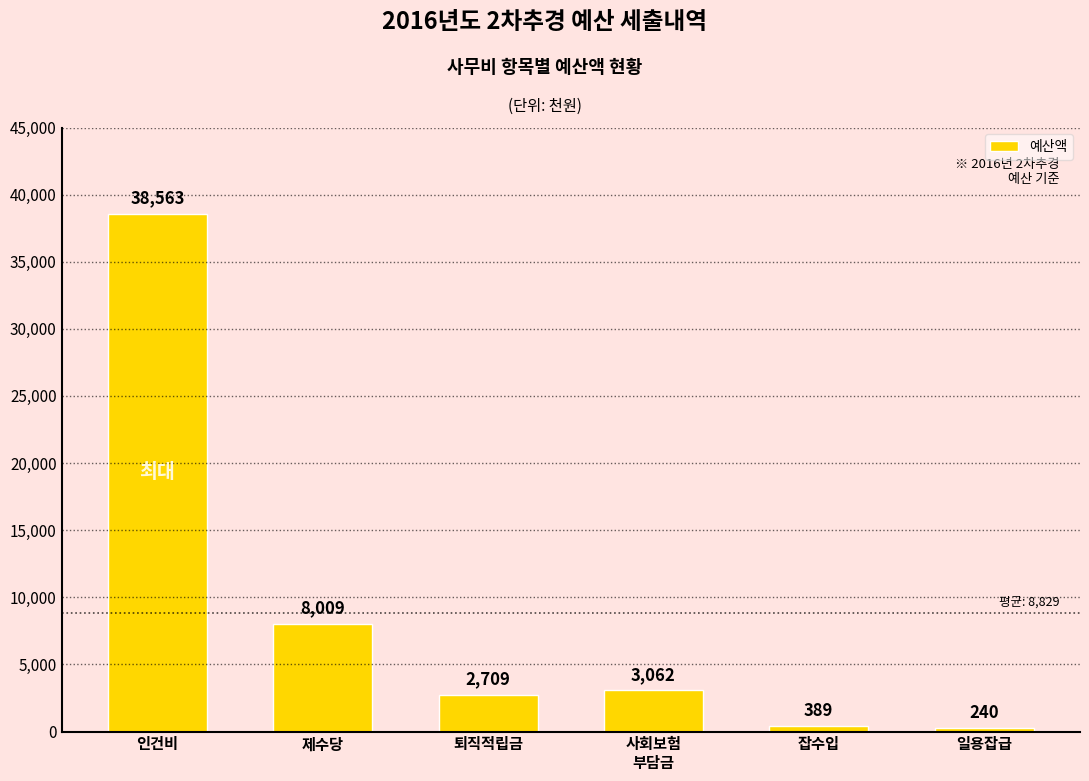

Reading right to left, transcribe all the data shown in this chart.

240	389	3062	2709	8009	38563